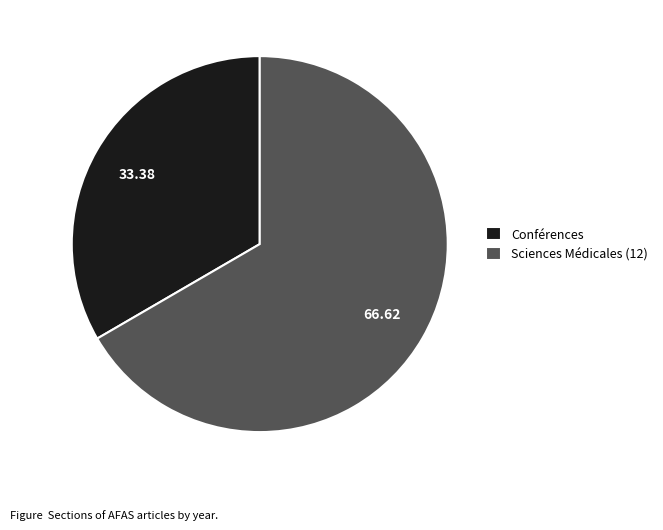

Rank the categories by value from lowest to highest.

Conférences, Sciences Médicales (12)